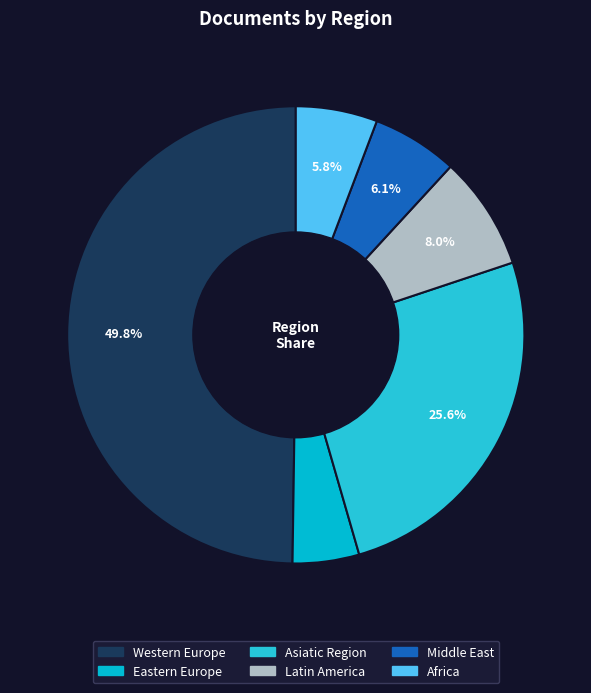

To the nearest percent, what portion does Western Europe represent?

50%